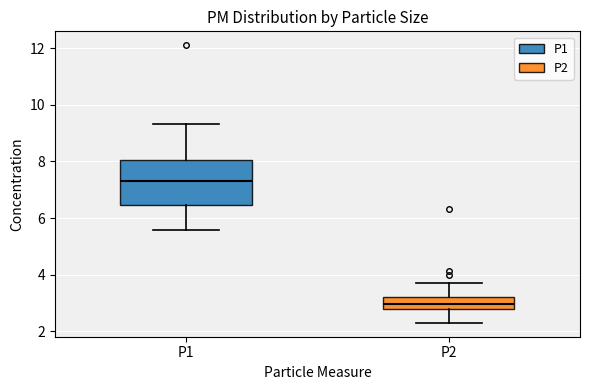

Reading left to right, transcribe this box plot: for each box, give where its median line is, the range the box spans, and where its two whiskers end, as read against the y-axis. The values are not printed on the chart, so give them approximately, as read against the axis.

P1: median 7.2, box 6.4 to 8.0, whiskers 5.6 to 9.4
P2: median 3.0, box 2.8 to 3.2, whiskers 2.4 to 3.8